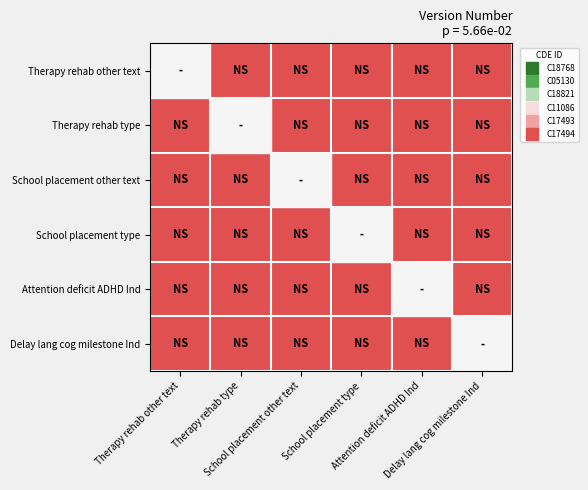

Which label corresponds to the largest value in the chart?

Therapy rehab type